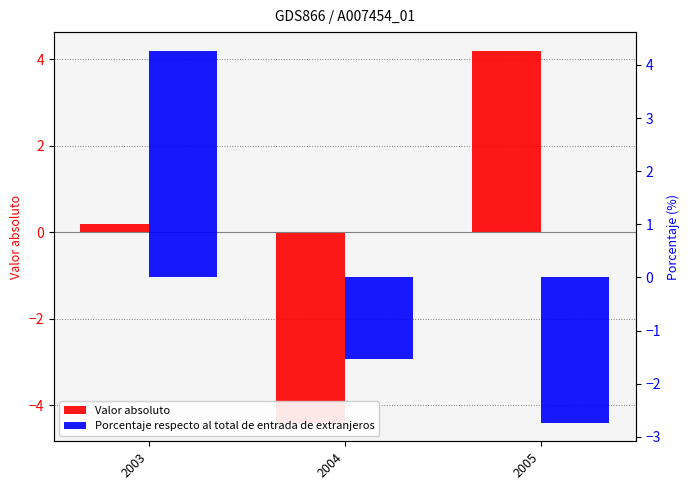

Is the value of Valor absoluto at 2004 greater than the value of Porcentaje respecto al total de entrada de extranjeros at 2003?

No